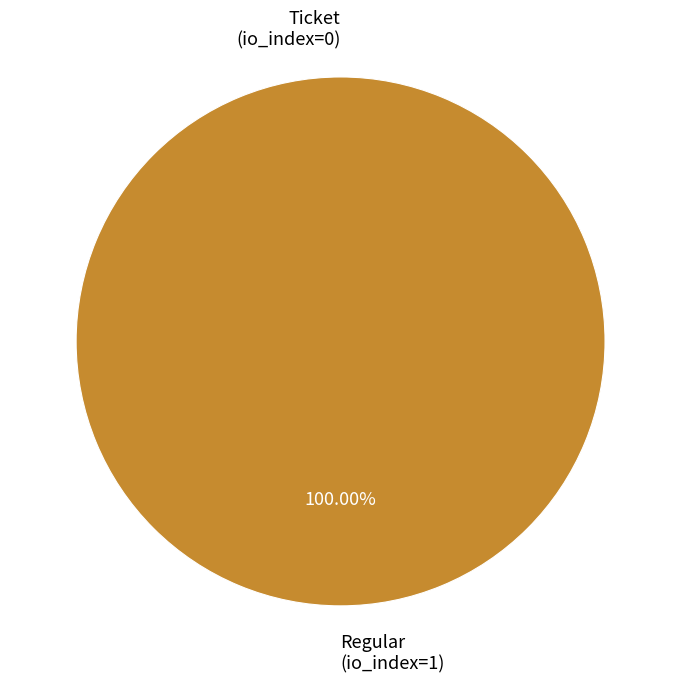

To the nearest percent, what is the combined percentage of Regular tx
(1 io_index=1) and Ticket tx
(1 io_index=0)?

100%